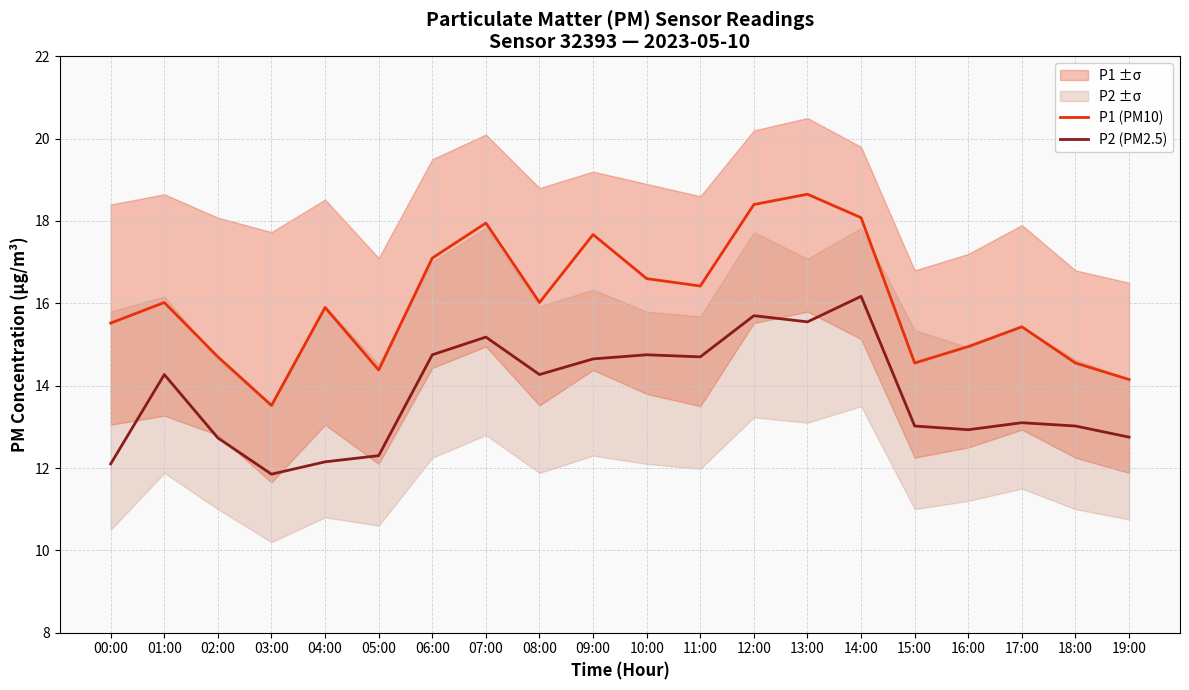

What is the smallest value displayed?

11.8